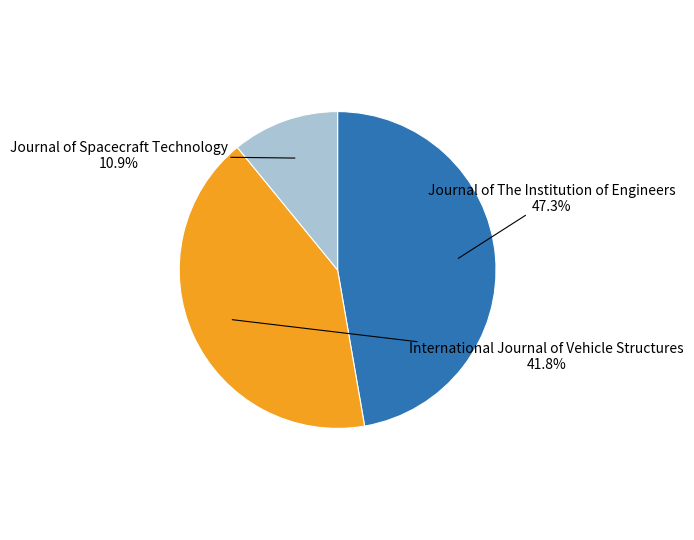

Is there a majority slice in this chart?

No